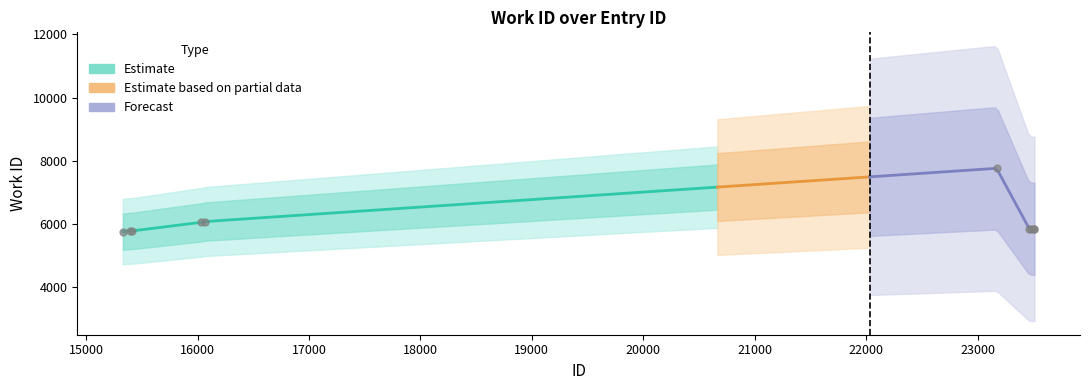

What is the change in value from 15415 to 23479?

+66